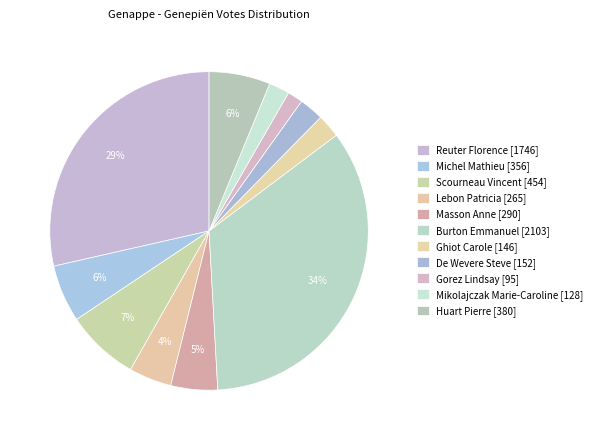

How many slices are in this pie chart?

11